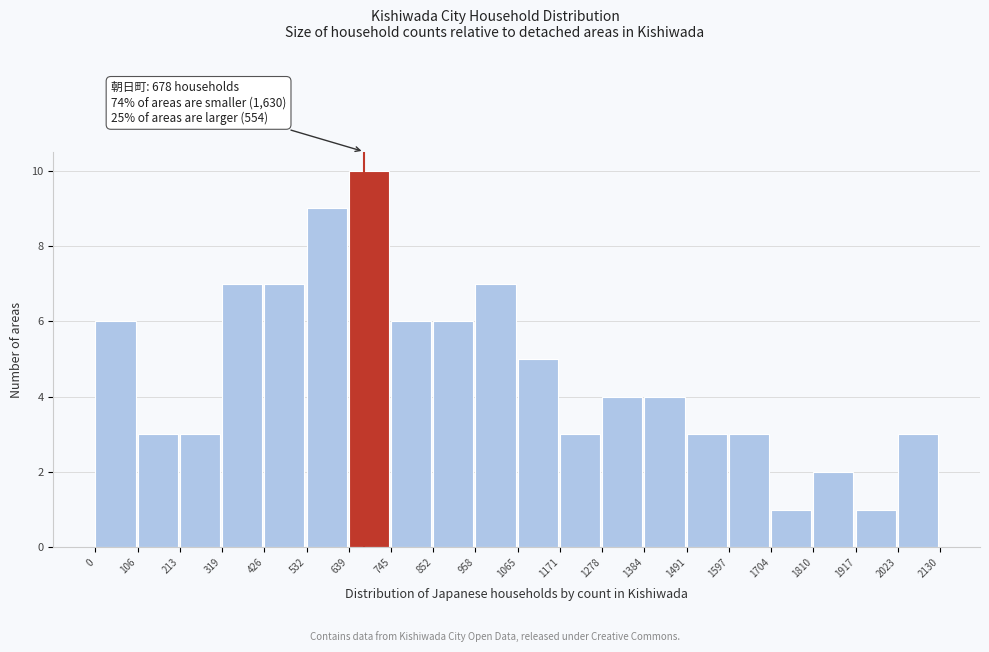

Which range on the x-axis has the tallest bar?

639 to 745